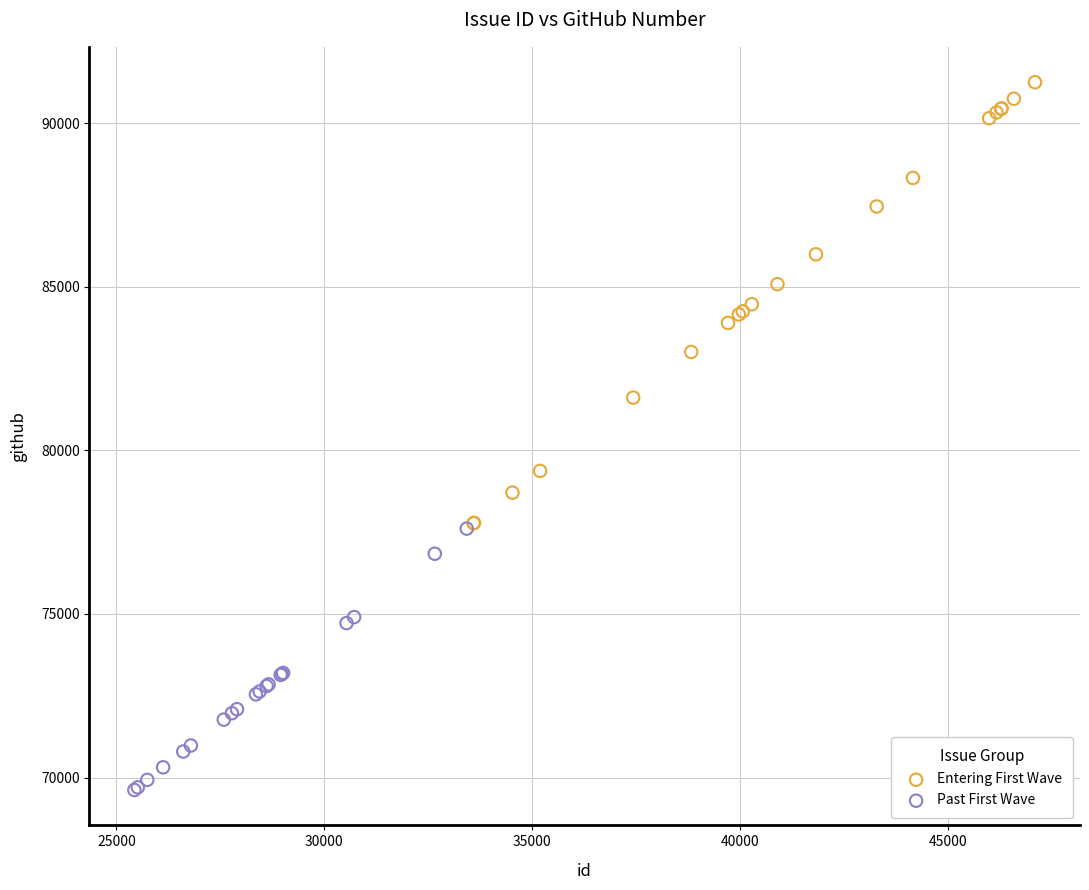

What are all the series names shown in the legend?

Entering First Wave, Past First Wave